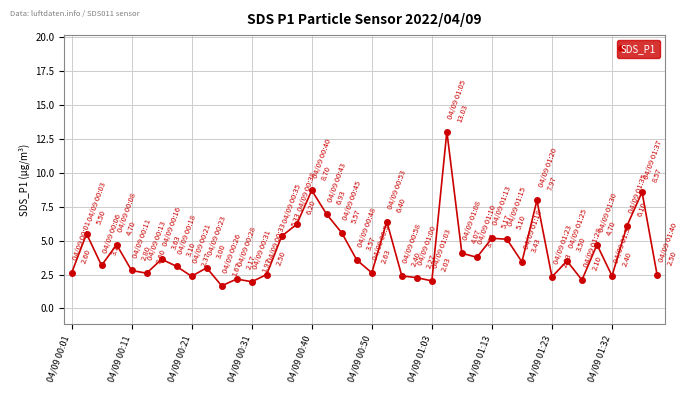

What is the difference between the second highest and second lowest values?

6.7